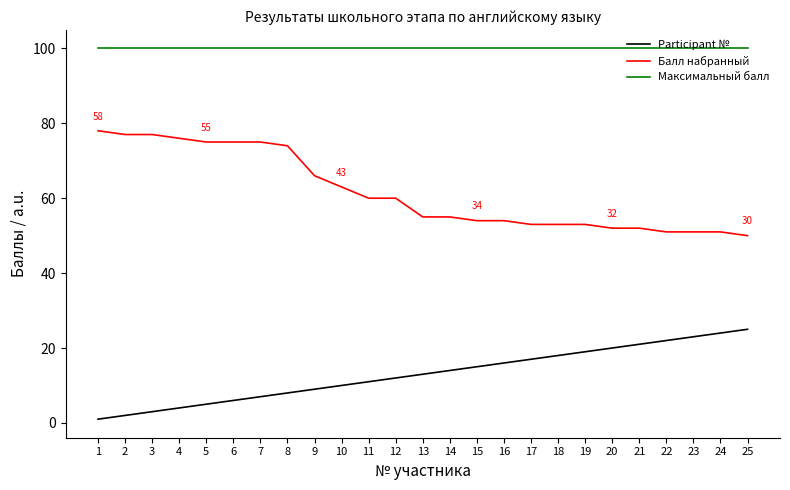

Which series has the largest range (max minus min)?

Балл набранный